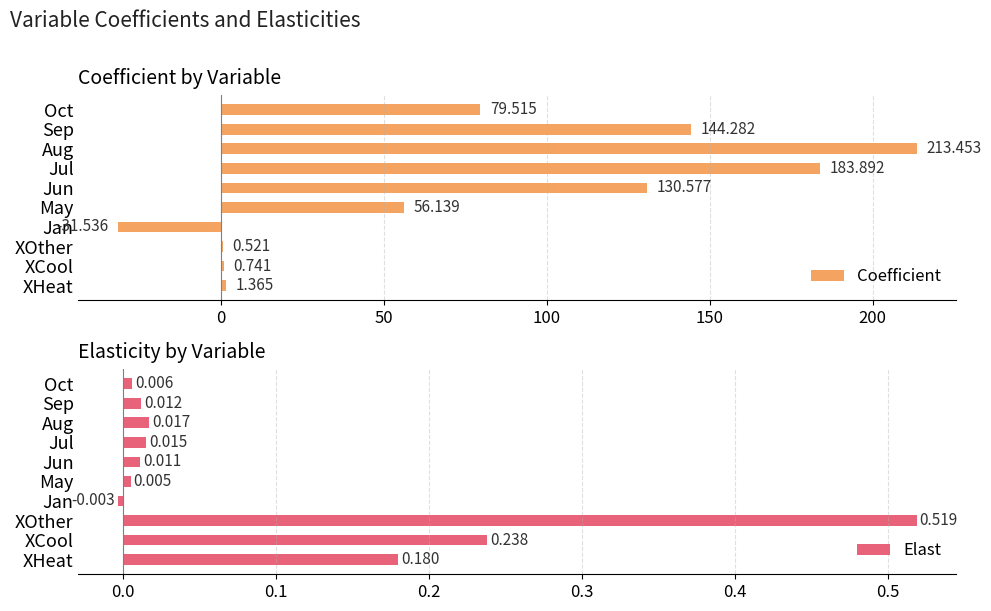

How many values in Coefficient are below zero?

1